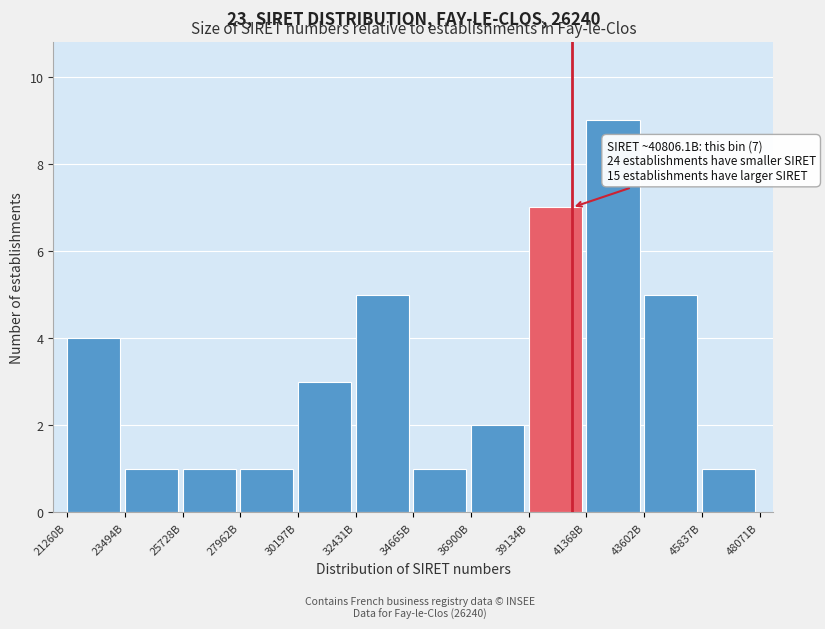

Reading left to right, extract all data points from this chart.

21260B=4	23494B=1	25728B=1	27962B=1	30197B=3	32431B=5	34665B=1	36900B=2	39134B=7	41368B=9	43602B=5	45837B=1